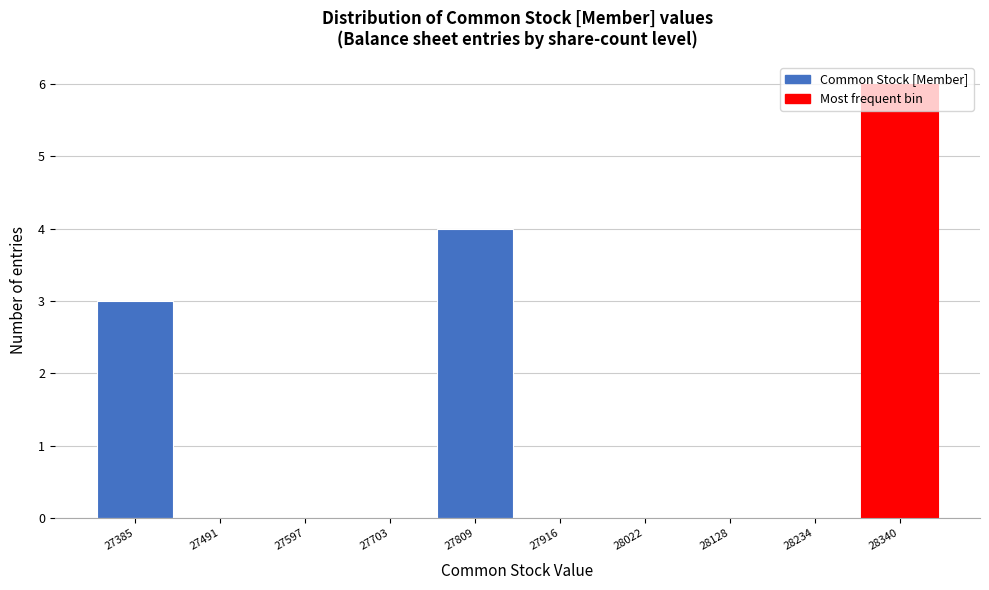

What is the maximum value shown in the chart?

6